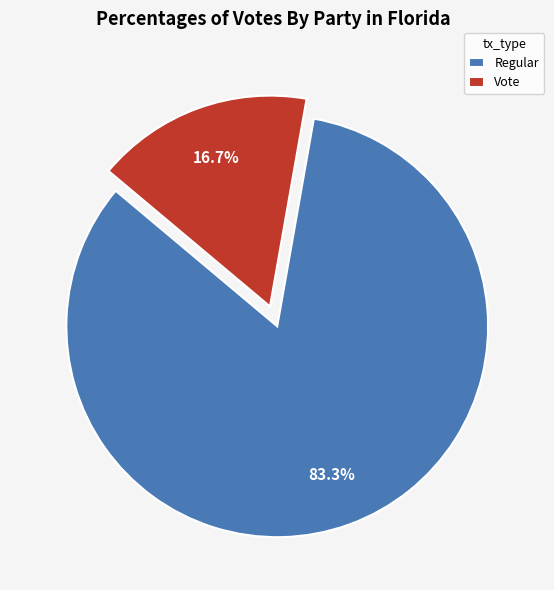

How many segments does this pie chart have?

2